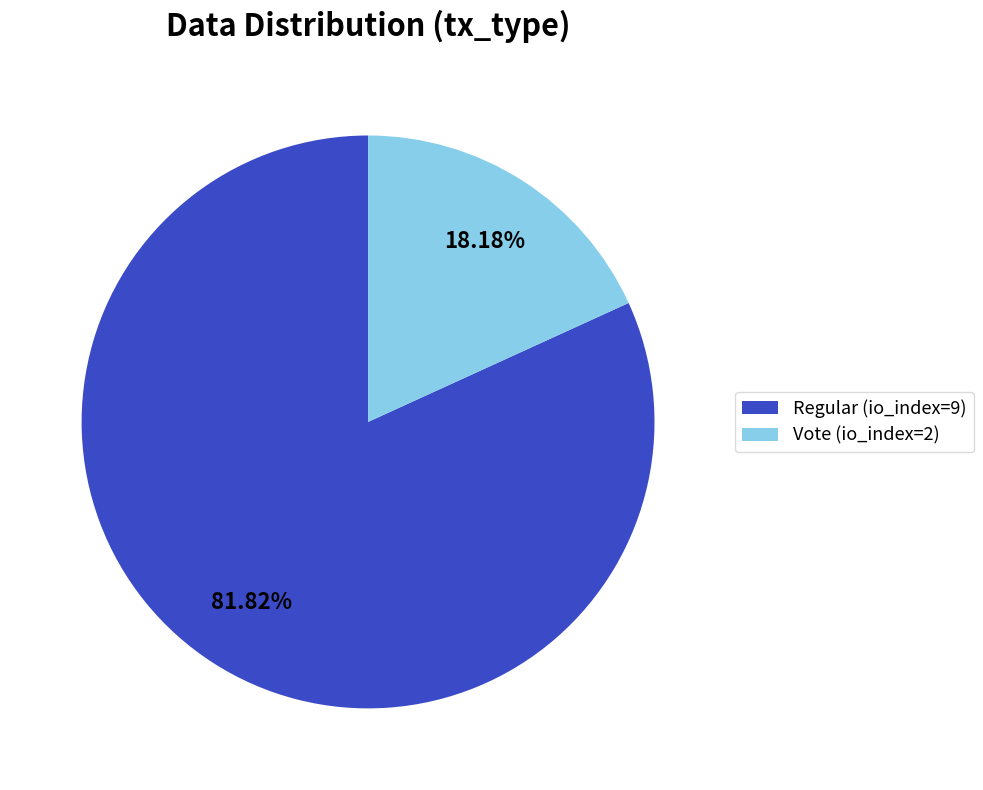

How much of the chart is everything except Vote (io_index=2)?

81.8%